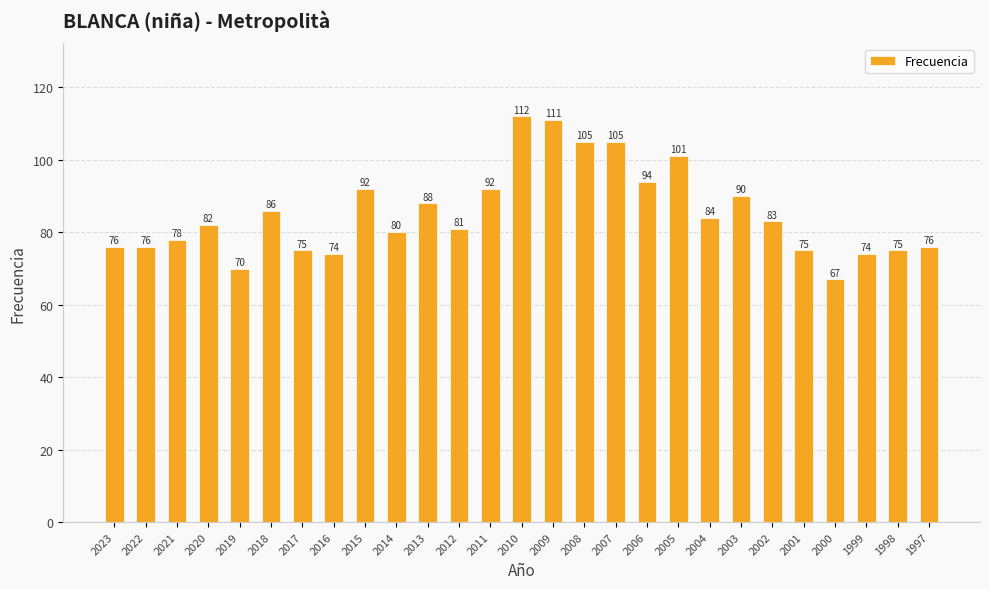

Reading left to right, extract all data points from this chart.

76	76	78	82	70	86	75	74	92	80	88	81	92	112	111	105	105	94	101	84	90	83	75	67	74	75	76